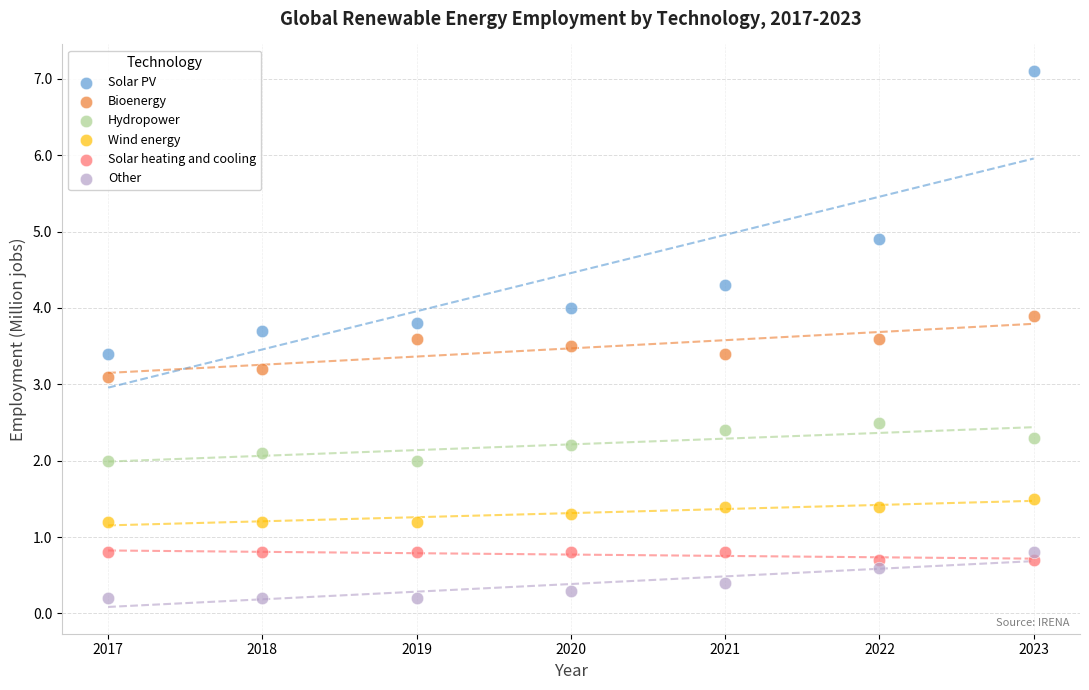

Which series has the largest Y range (max minus min)?

Solar PV